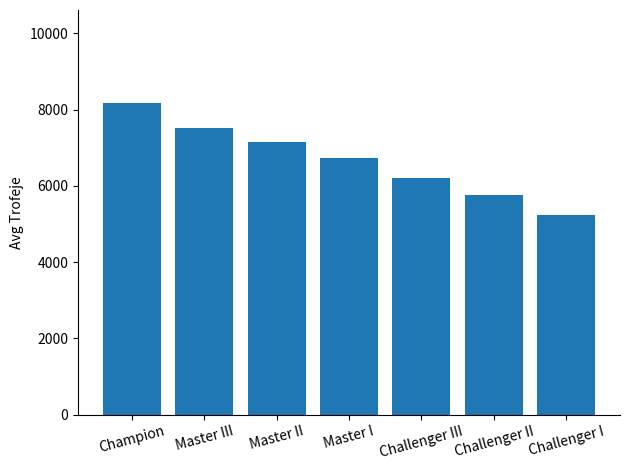

Which label corresponds to the smallest value in the chart?

Challenger I